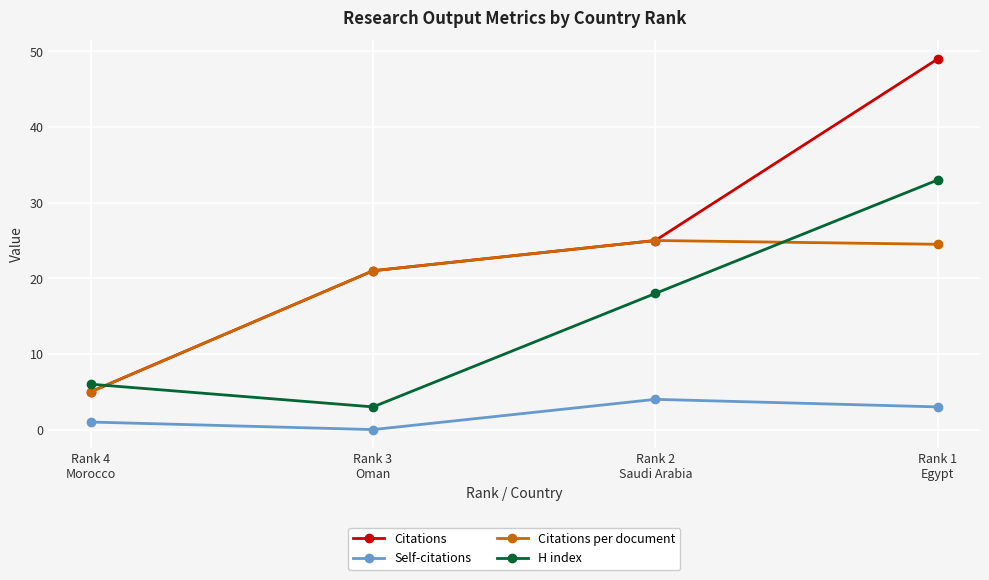

What is the highest value of the Citations series?

49.0